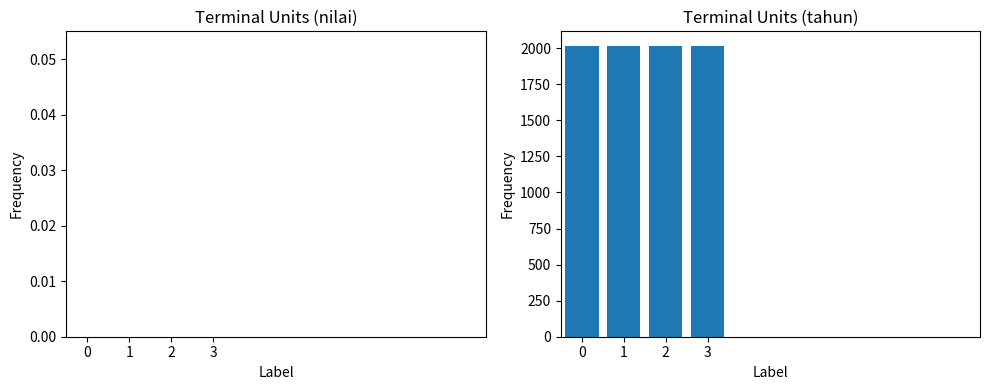

Reading left to right, list all the values displayed in this chart.

nilai: 0	0	0	0
tahun: 2016	2016	2016	2016